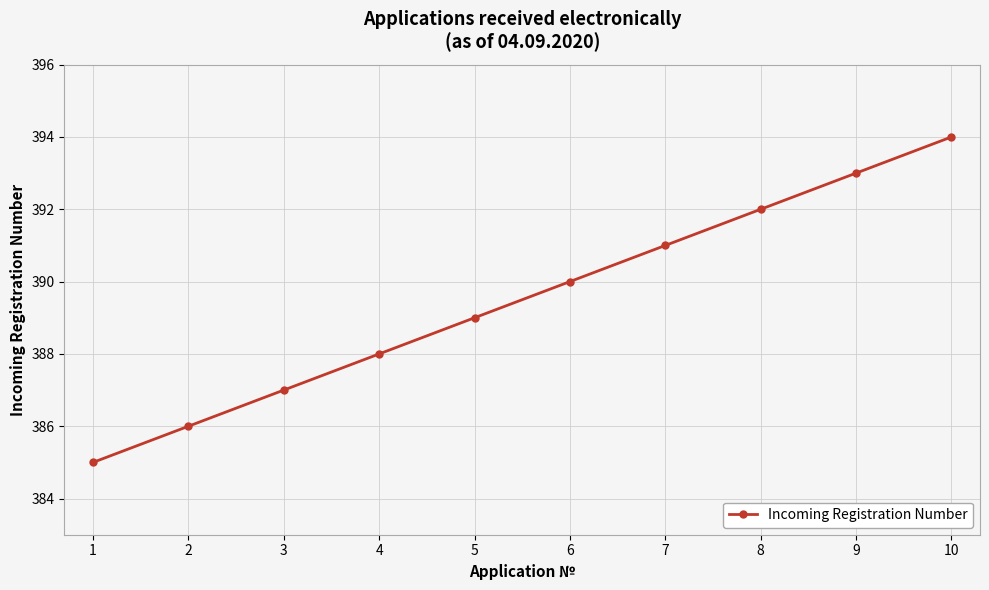

What is the change in value from 3 to 5?

+2